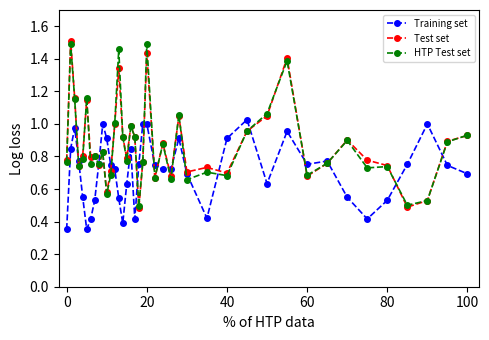

True or false: Test set has more than 2 points higher than both neighbors.

True